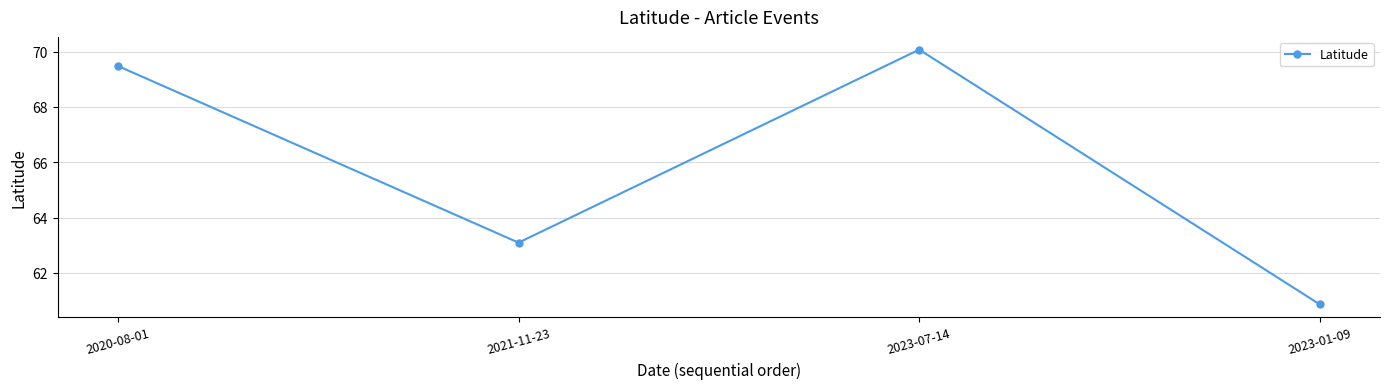

What is the difference between the values at 2020-08-01 and 2023-07-14?

0.6